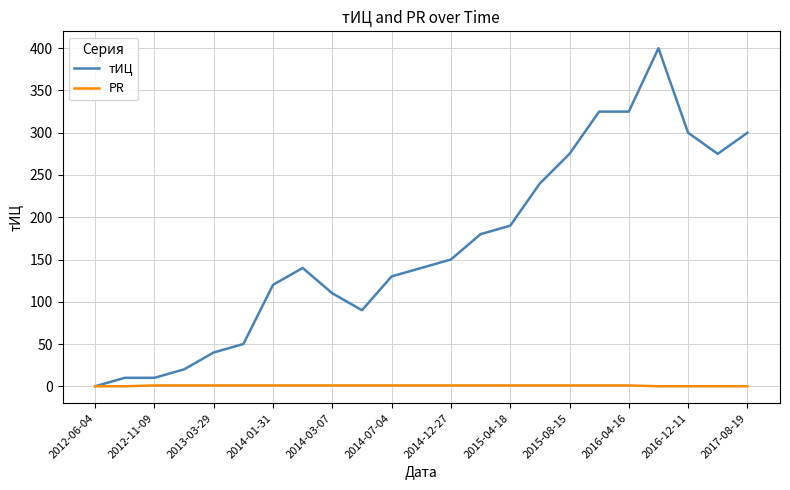

List the series in order of their peak value, highest first.

тИЦ, PR